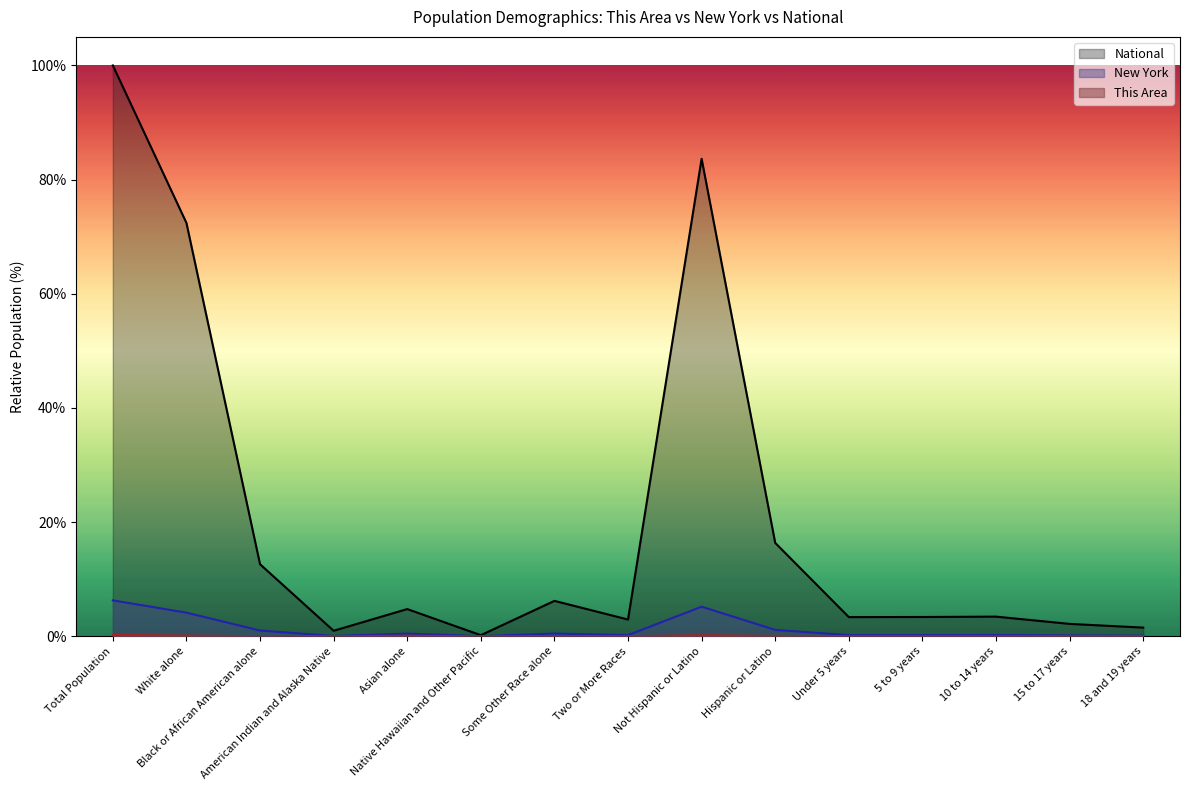

Reading left to right, what are all the values shown in this chart?

This Area: Total Population=0.2	White alone=0.1	Black or African American alone=0.0	American Indian and Alaska Native=0.0	Asian alone=0.1	Native Hawaiian and Other Pacific=0.0	Some Other Race alone=0.0	Two or More Races=0.0	Not Hispanic or Latino=0.2	Hispanic or Latino=0.1	Under 5 years=0.0	5 to 9 years=0.0	10 to 14 years=0.0	15 to 17 years=0.0	18 and 19 years=0.0
New York: Total Population=6.3	White alone=4.1	Black or African American alone=1.0	American Indian and Alaska Native=0.0	Asian alone=0.5	Native Hawaiian and Other Pacific=0.0	Some Other Race alone=0.5	Two or More Races=0.2	Not Hispanic or Latino=5.2	Hispanic or Latino=1.1	Under 5 years=0.2	5 to 9 years=0.2	10 to 14 years=0.2	15 to 17 years=0.1	18 and 19 years=0.1
National: Total Population=100.0	White alone=72.4	Black or African American alone=12.6	American Indian and Alaska Native=0.9	Asian alone=4.8	Native Hawaiian and Other Pacific=0.2	Some Other Race alone=6.2	Two or More Races=2.9	Not Hispanic or Latino=83.7	Hispanic or Latino=16.3	Under 5 years=3.3	5 to 9 years=3.4	10 to 14 years=3.4	15 to 17 years=2.2	18 and 19 years=1.5